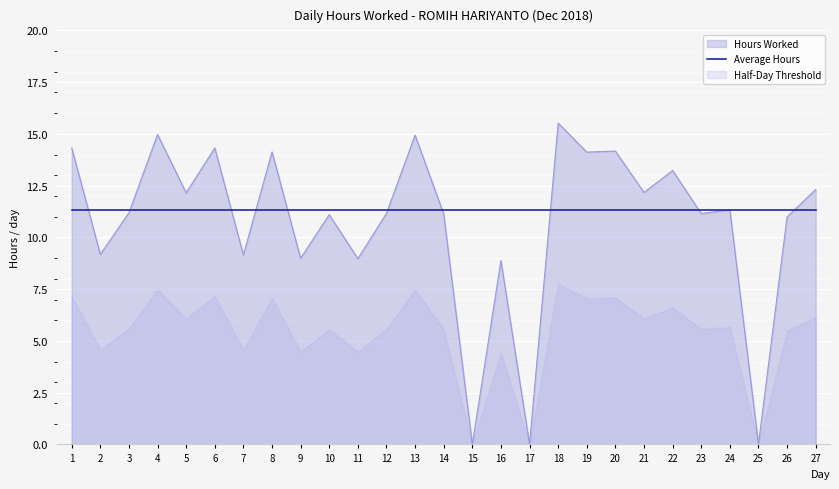

Reading left to right, list all the values displayed in this chart.

14.3	9.2	11.2	15.0	12.2	14.3	9.2	14.1	9.0	11.1	9.0	11.2	14.9	11.1	0.0	8.9	0.0	15.5	14.1	14.2	12.2	13.2	11.2	11.3	0.0	11.0	12.3